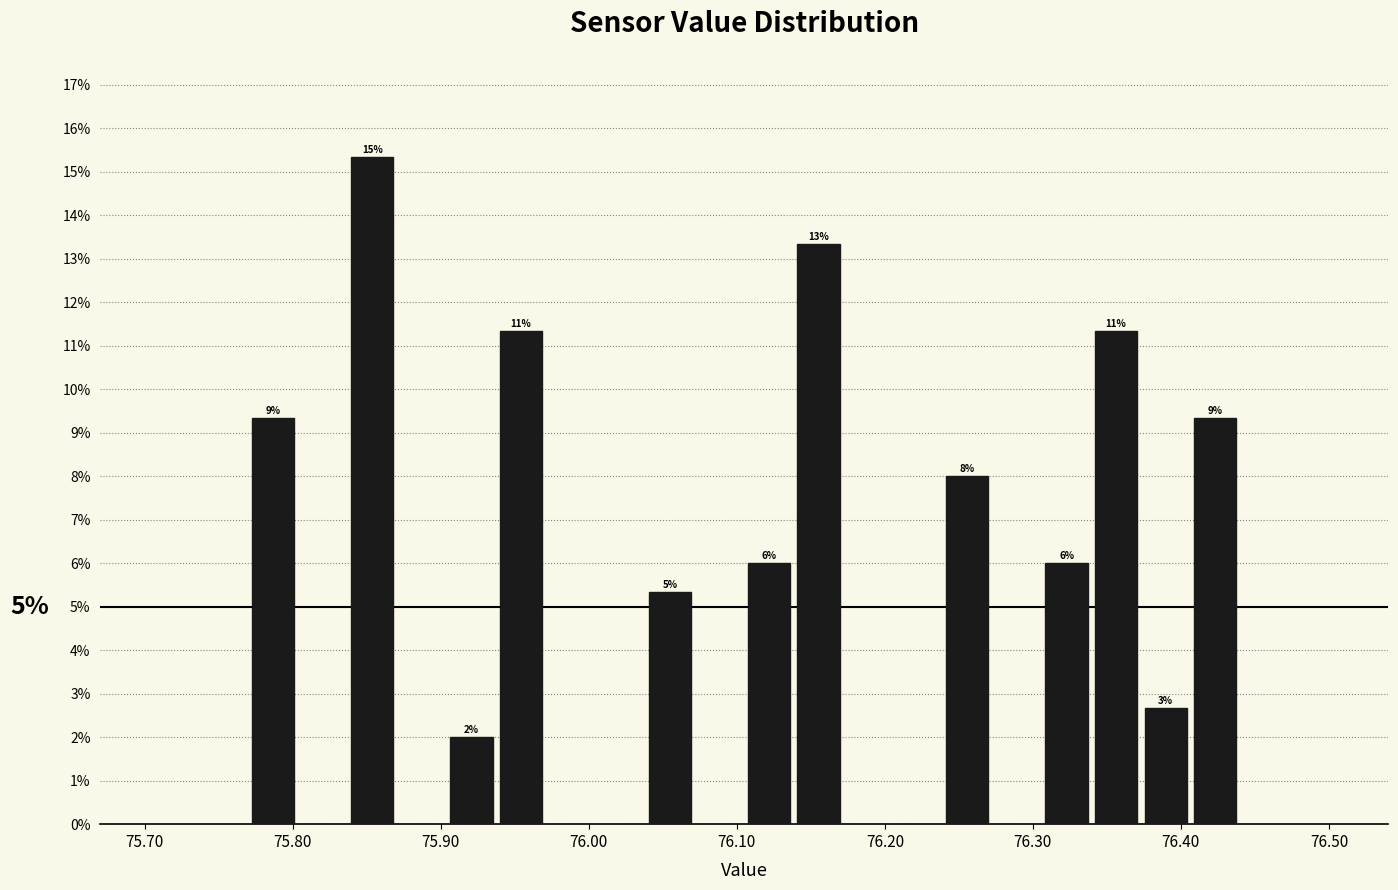

Around what value on the x-axis is the tallest bar? Give the approximate position of its centre, as read against the axis.

75.85